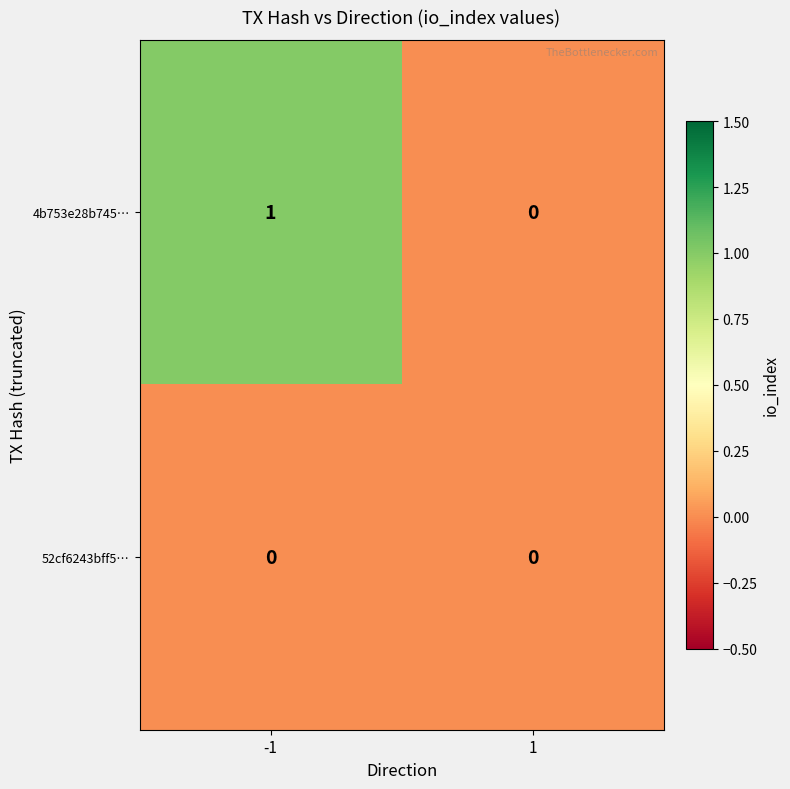

Between -1 and 1, which series saw the biggest shift?

4b753e28b745…